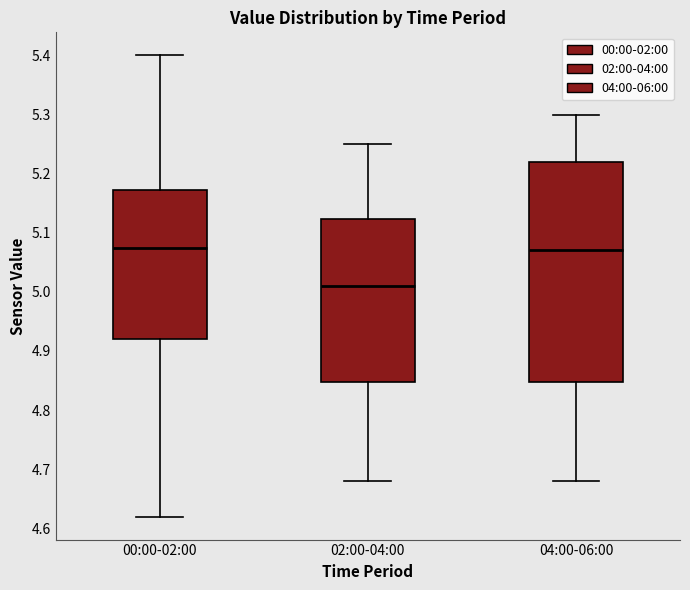

Which box has the lowest median line?

02:00-04:00